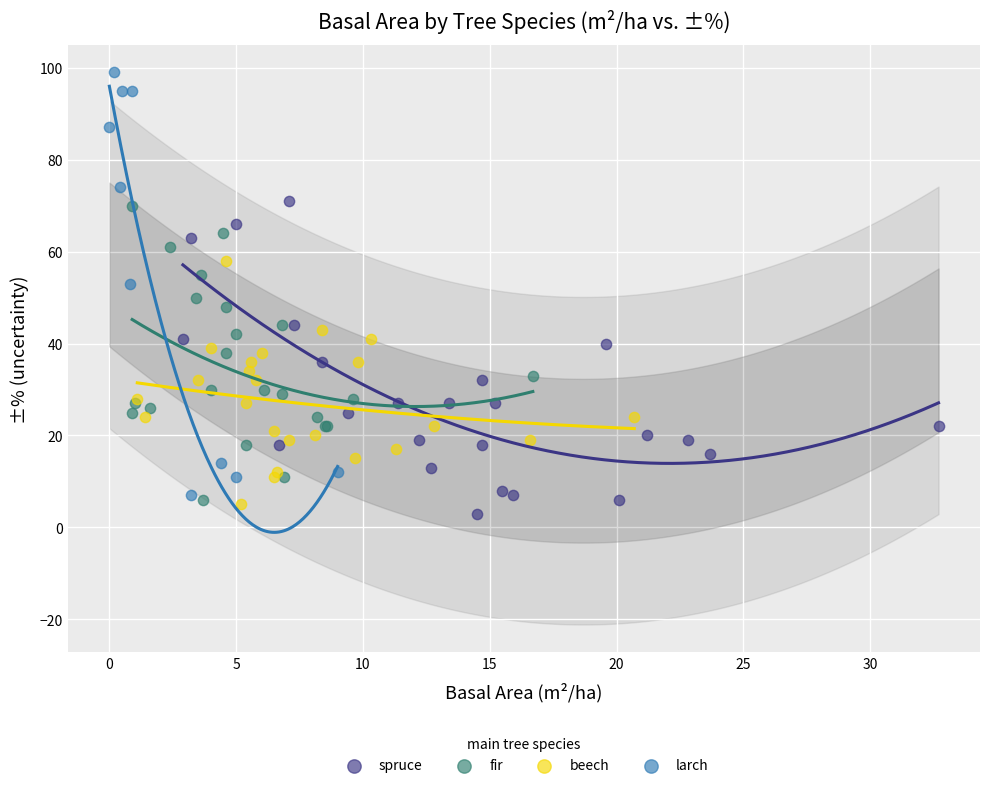

Which series reaches the minimum Y coordinate?

spruce